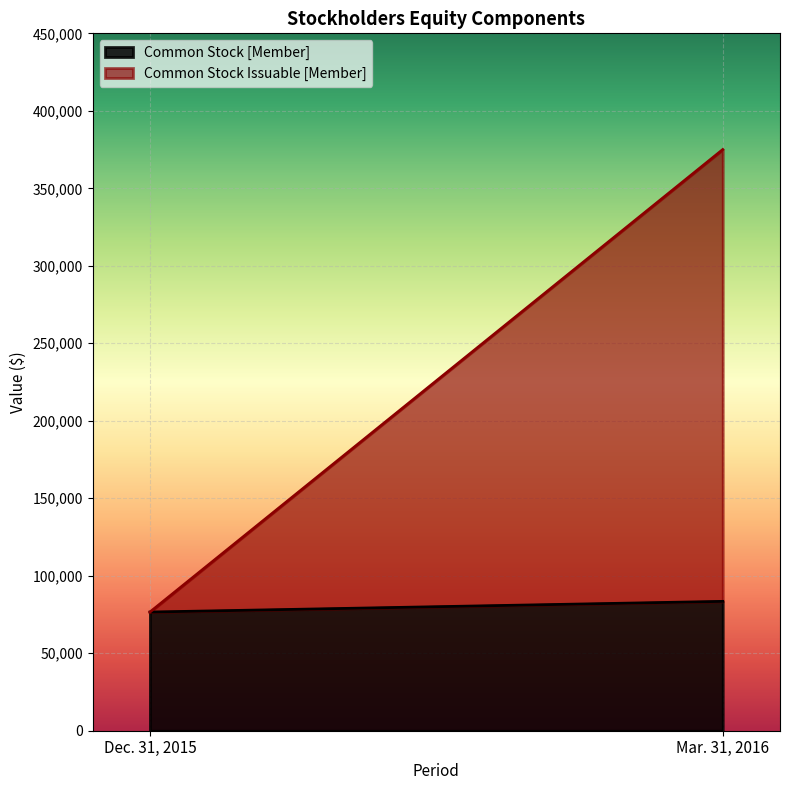

List the series in order of their peak value, highest first.

Common Stock Issuable [Member], Common Stock [Member]